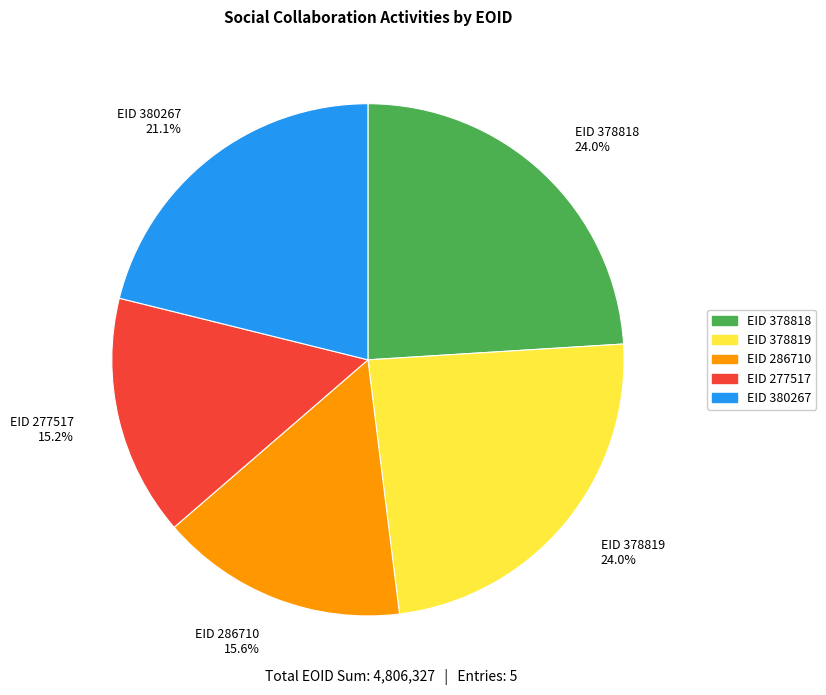

Between EID 286710 15.6% and EID 378818 24.0%, which is larger?

EID 378818 24.0%